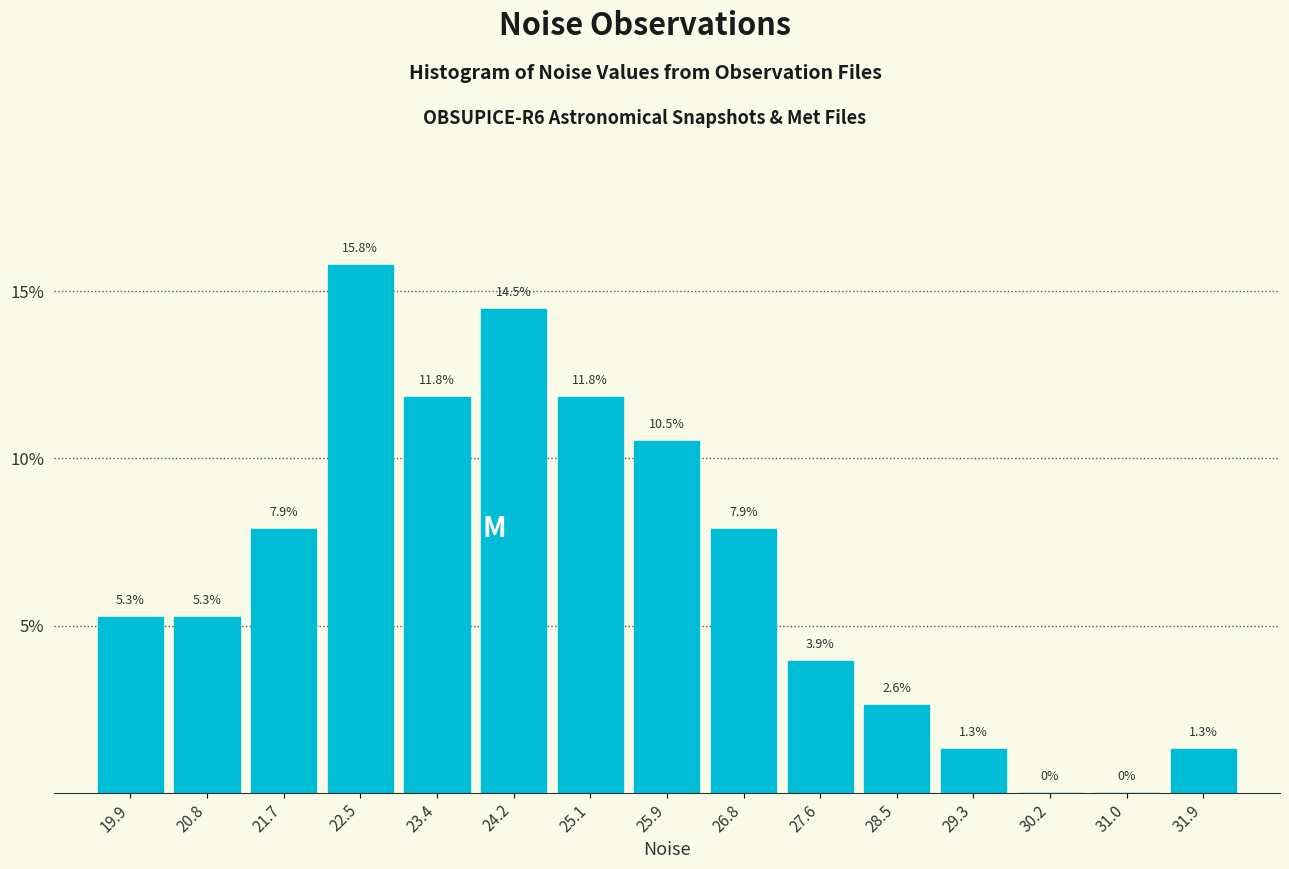

Over which range of the x-axis is the bar tallest?

22.1 to 22.9